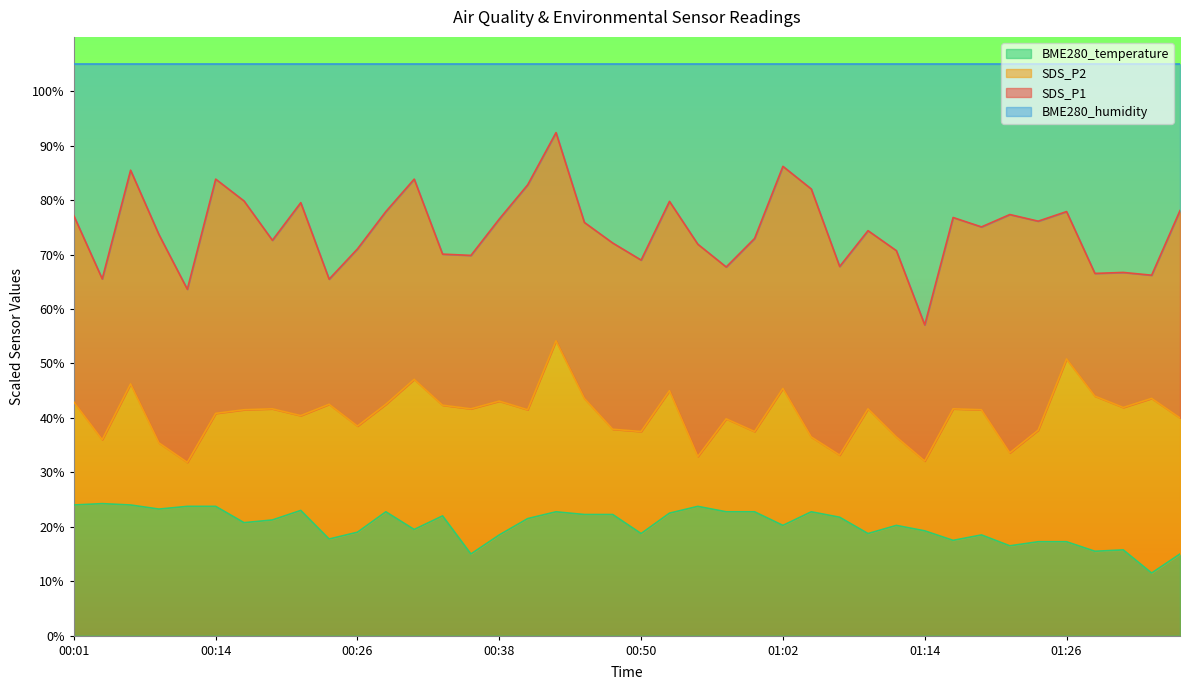

The value of BME280_temperature at 00:26 is 19.0. True or false?

True